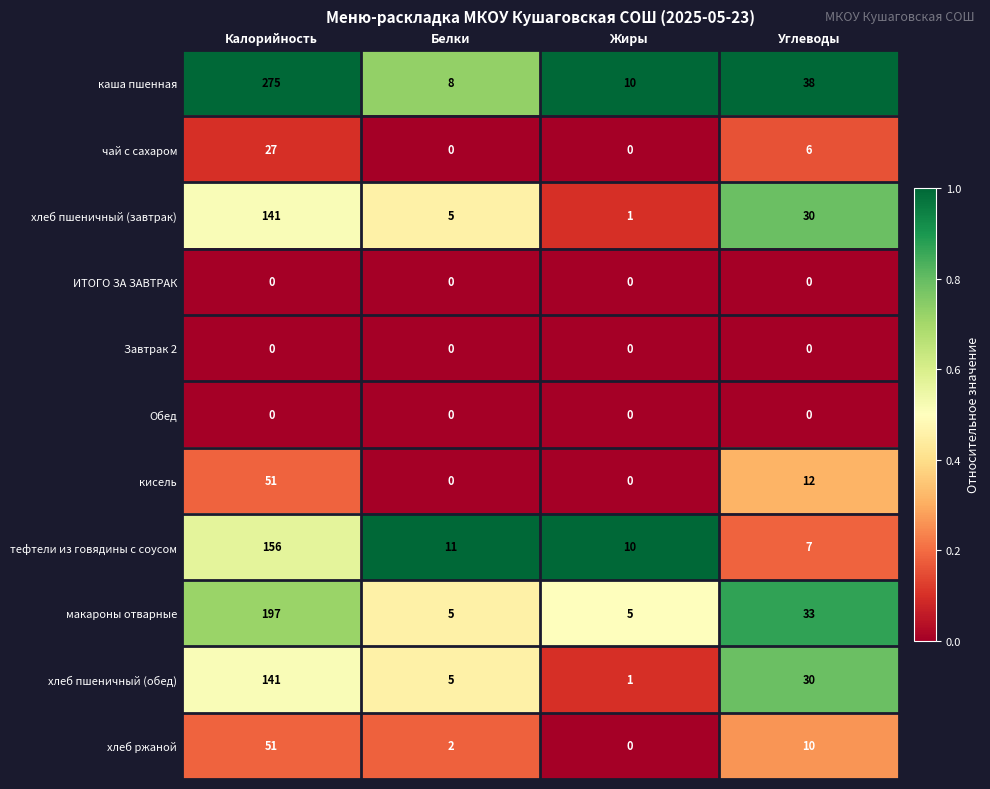

True or false: ИТОГО ЗА ЗАВТРАК has a value of 0 at Калорийность.

True